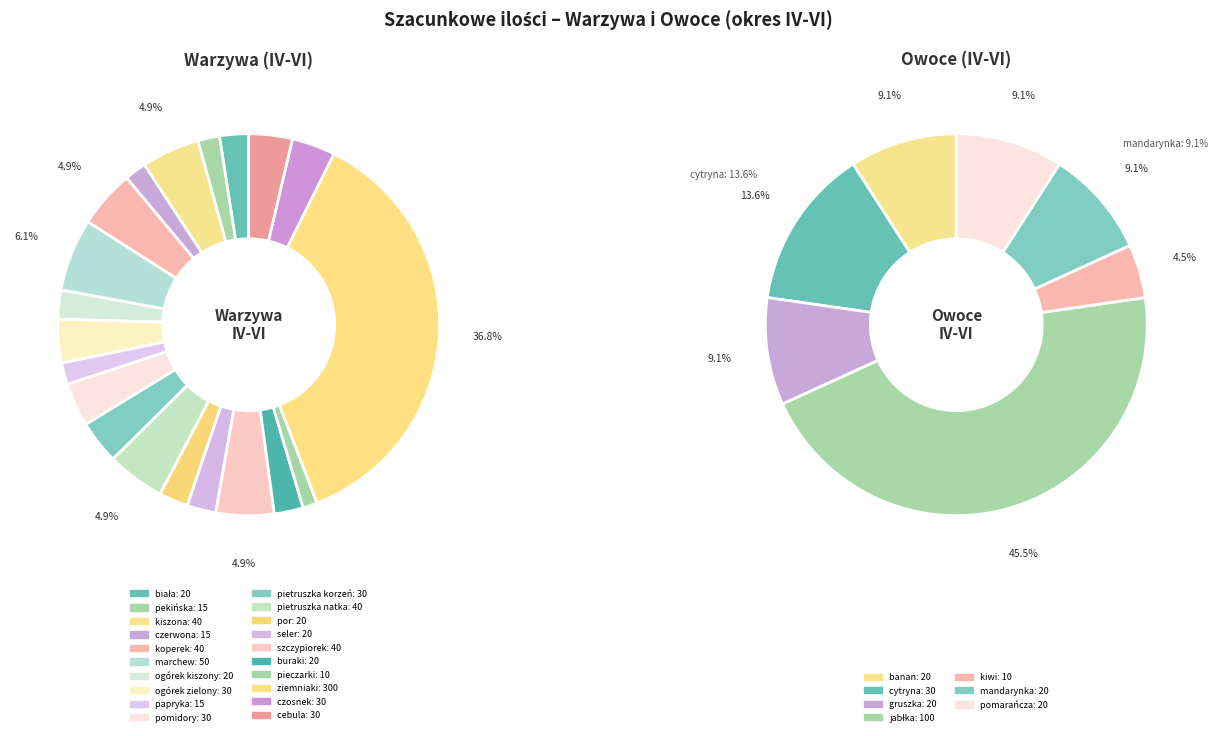

How much of the chart is everything except pietruszka korzeń?

96.3%